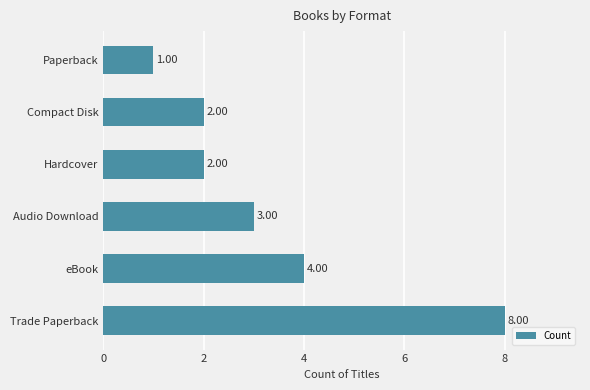

Does the chart contain any negative values?

No